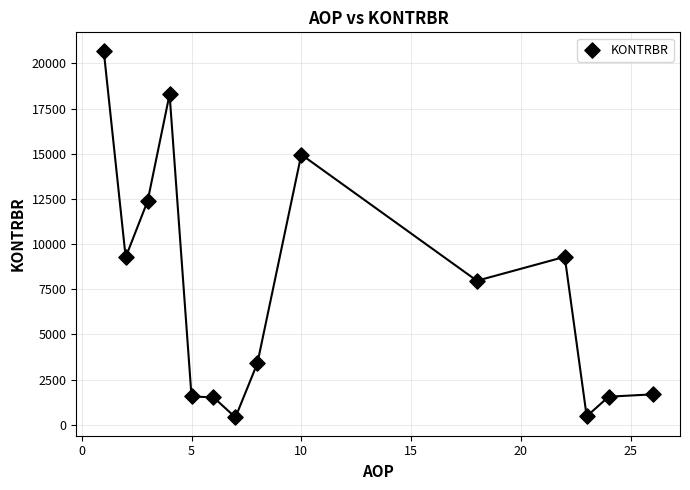

What is the range of X values (max minus min)?

25.0